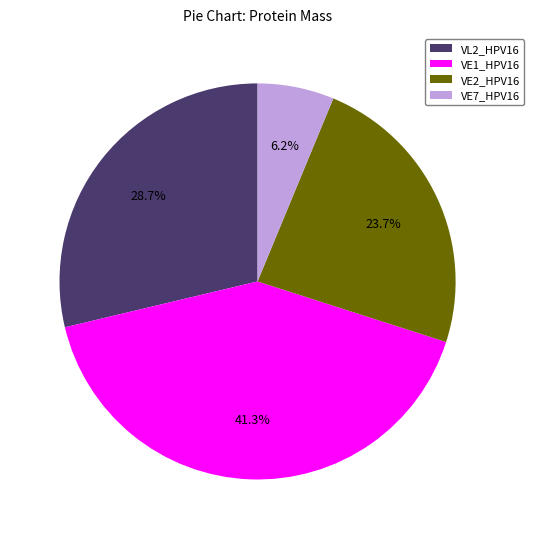

Between VL2_HPV16 and VE1_HPV16, which is larger?

VE1_HPV16